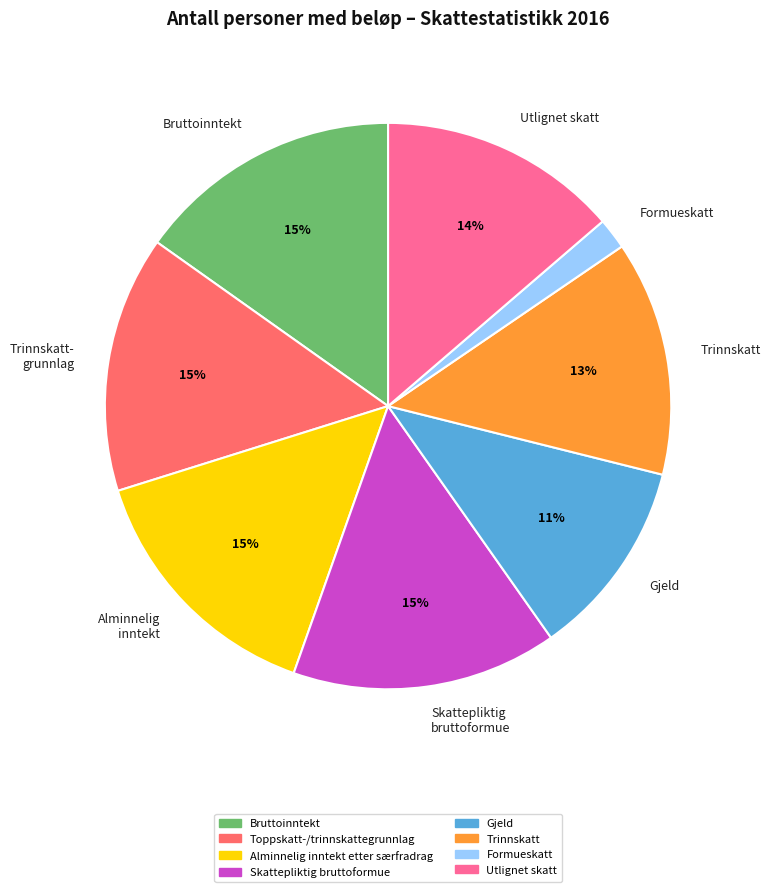

Do Trinnskatt and Trinnskatt- grunnlag together represent more than half of the pie?

No